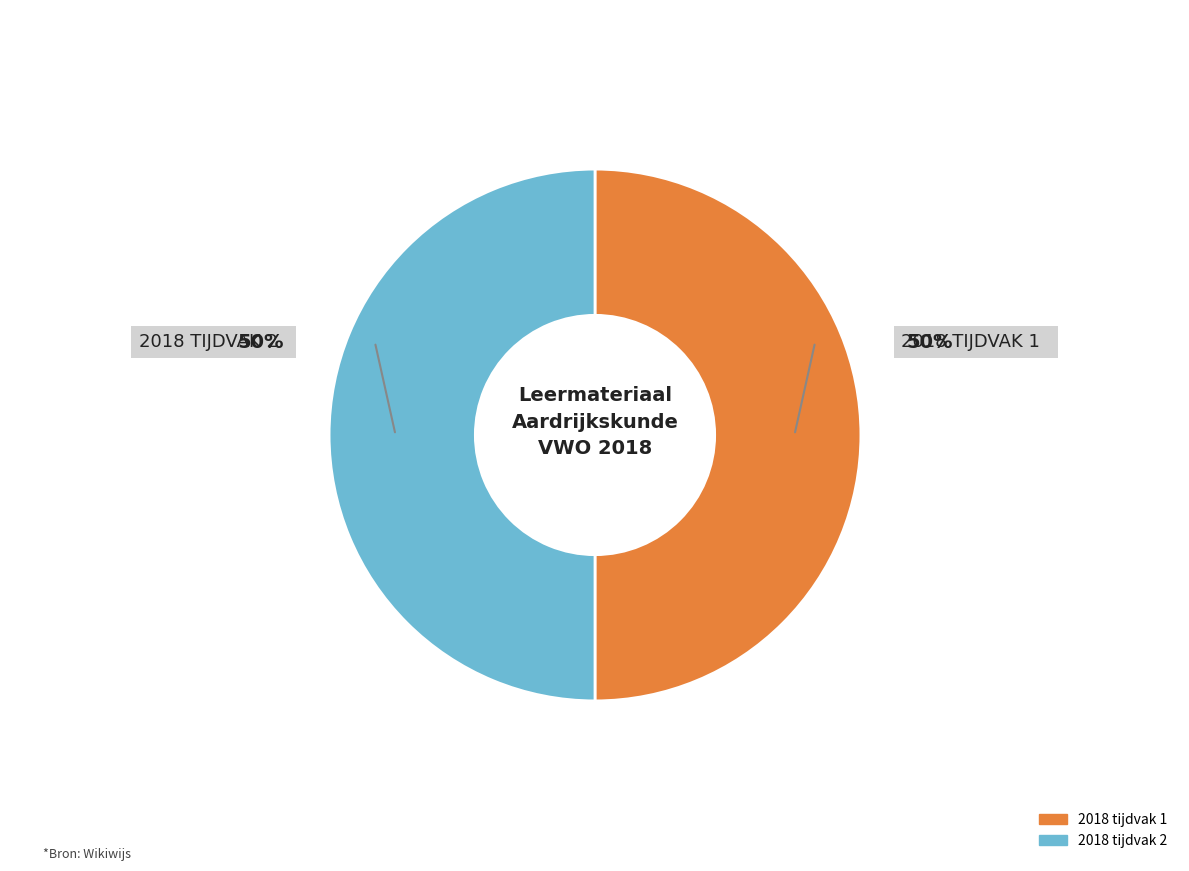

What percentage is the 2018 tijdvak 1 slice, to the nearest percent?

50%